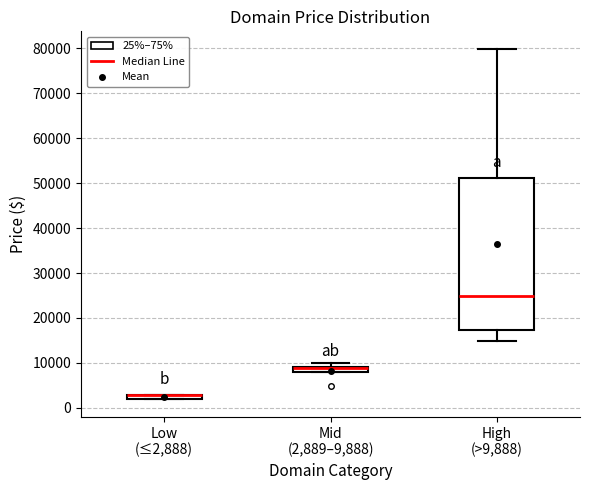

Where is the lower edge of the box for Low (≤2,888) on the y-axis? The values are not printed on the chart, so give them approximately, as read against the axis.

2000